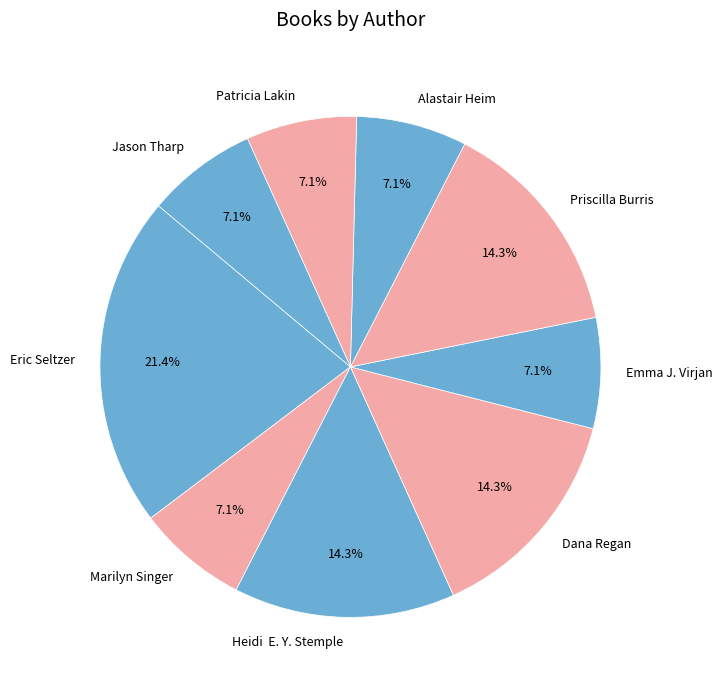

How much of the chart is everything except Dana Regan?

85.7%